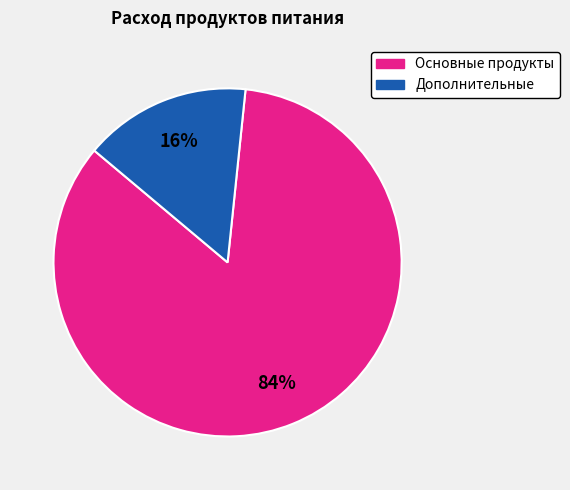

Is there a majority slice in this chart?

Yes